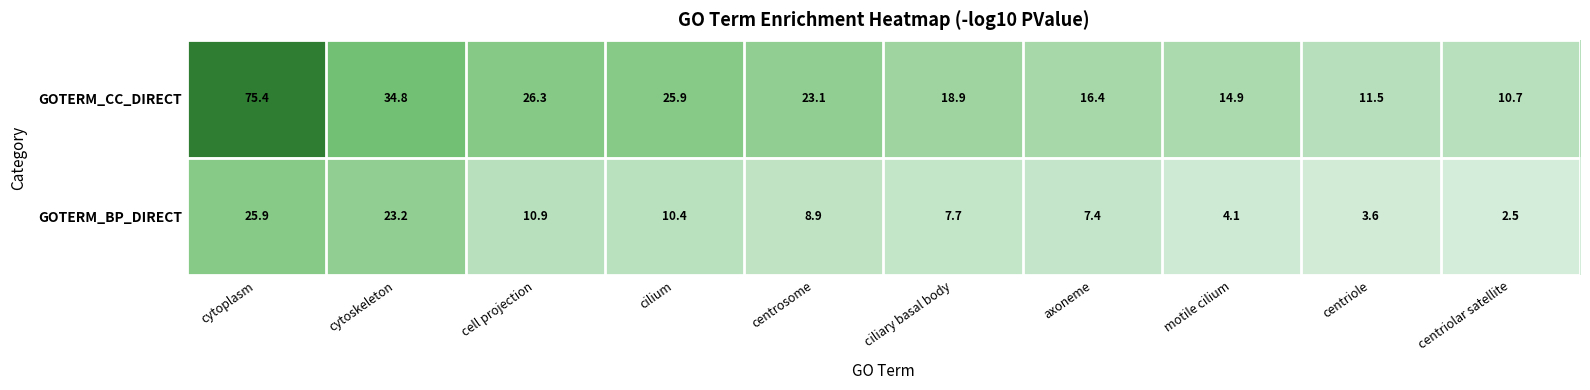

Where is GOTERM_CC_DIRECT nearest to the value 43?

cytoskeleton